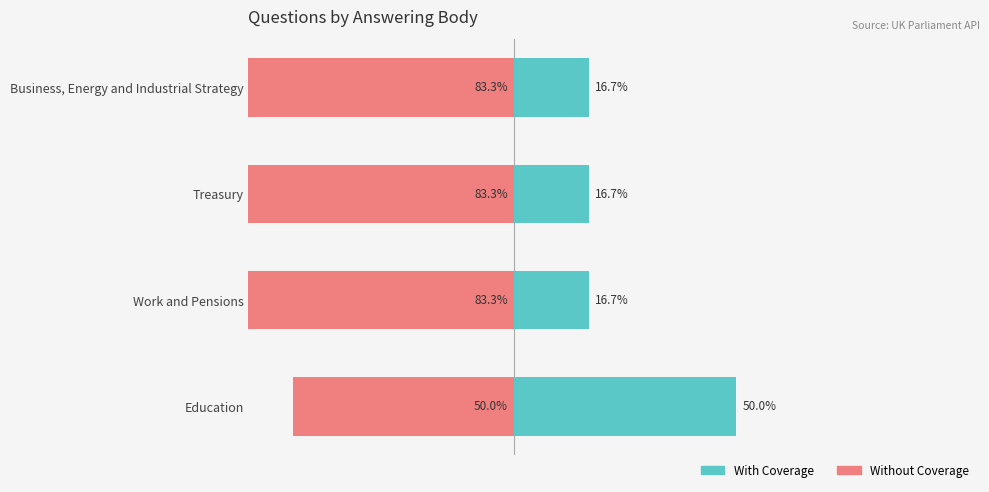

What is the minimum value shown in the chart?

-83.3